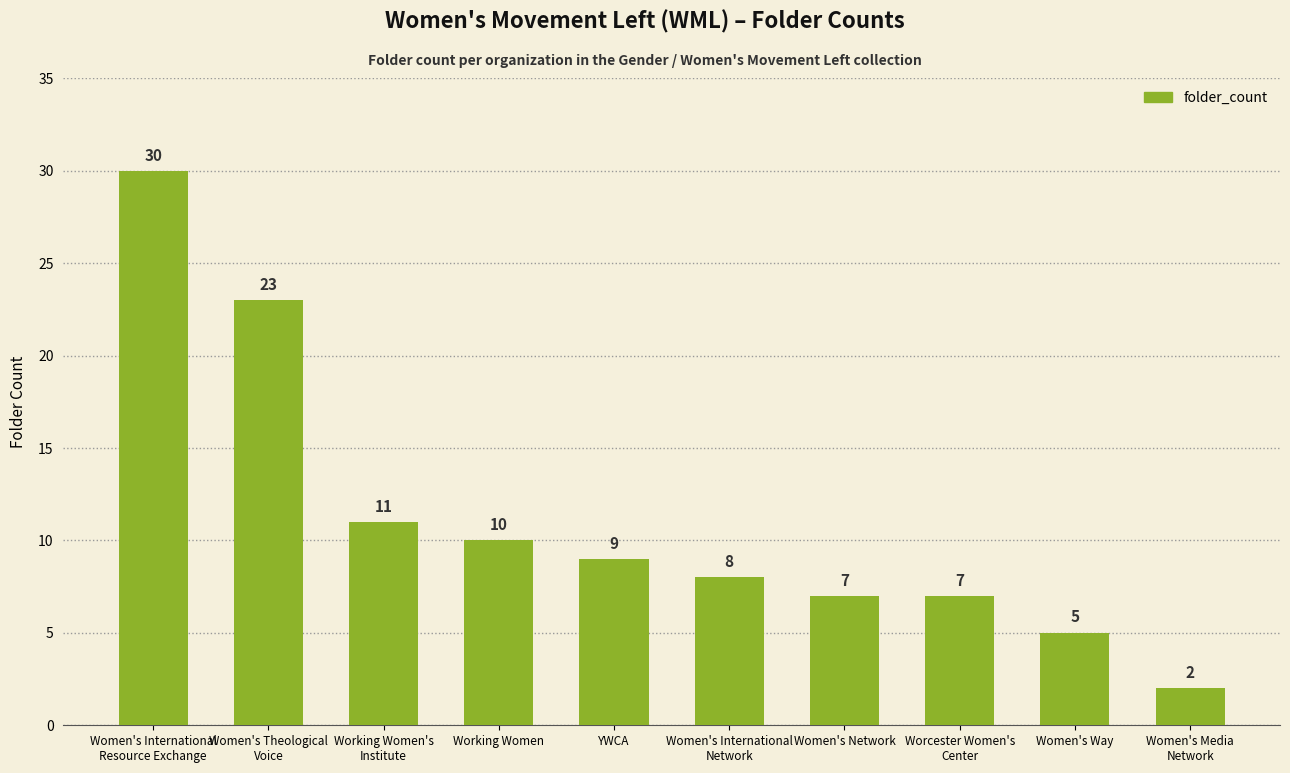

What is the sum of all values?

112